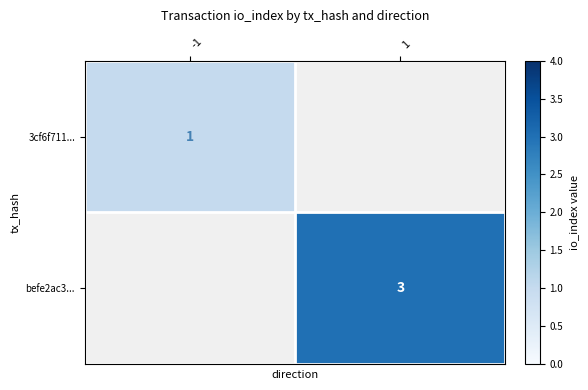

True or false: befe2ac3... has a value of 3 at 1.

True